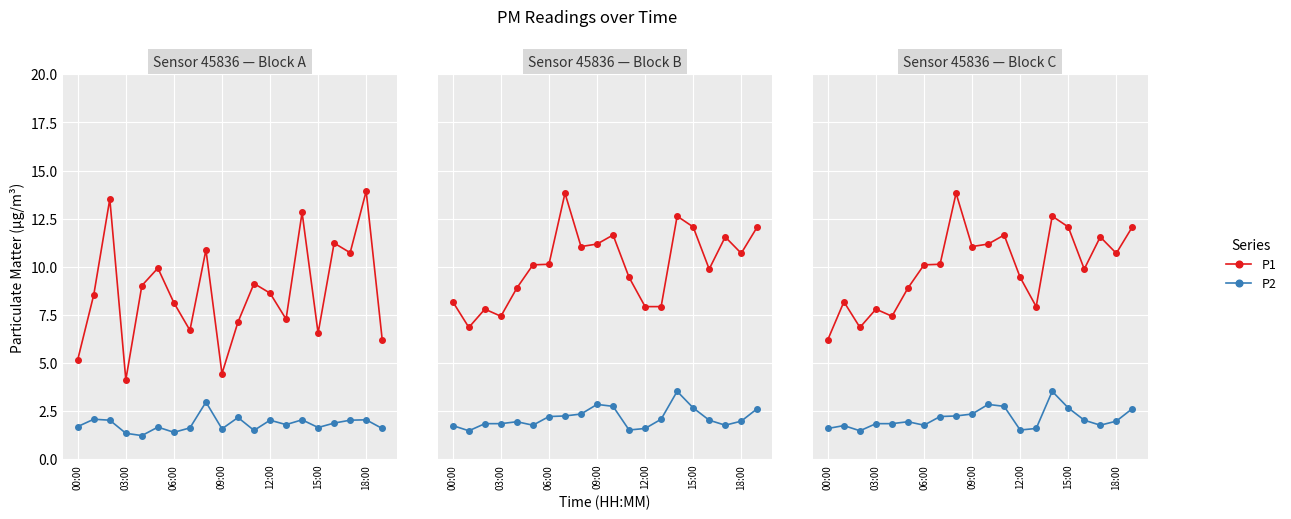

What is the average value of the P2 series?

2.1